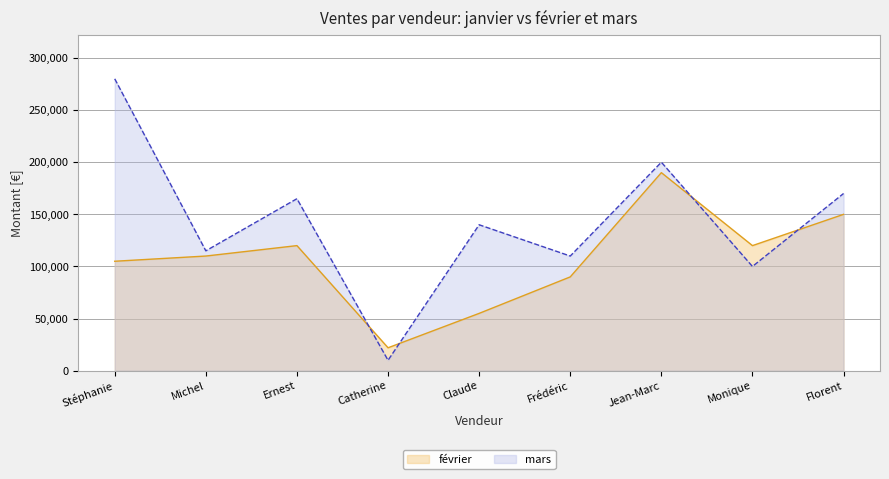

Which category has the lowest value in the février series?

Catherine